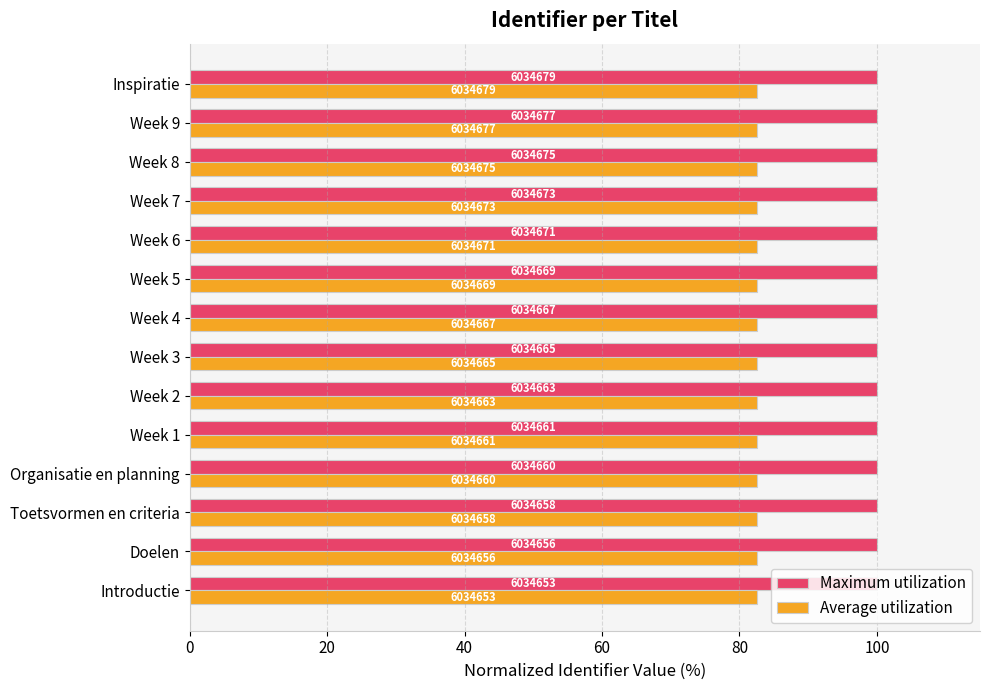

What are all the series names shown in the legend?

Maximum utilization, Average utilization